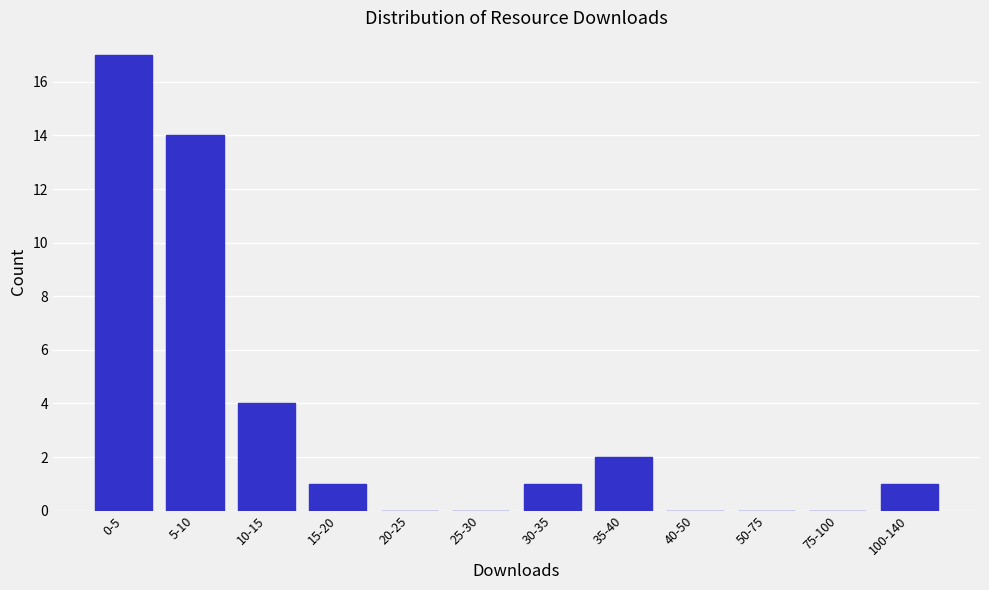

Reading left to right, extract all data points from this chart.

0-5=17	5-10=14	10-15=4	15-20=1	20-25=0	25-30=0	30-35=1	35-40=2	40-50=0	50-75=0	75-100=0	100-140=1